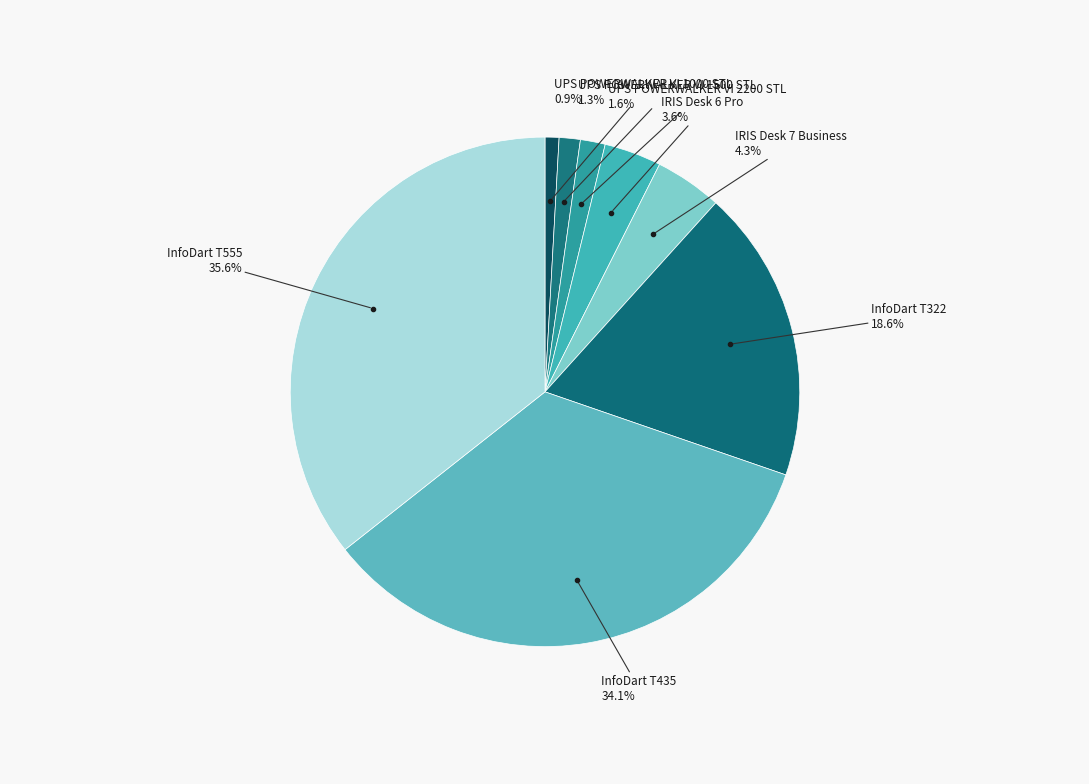

To the nearest percent, what is the difference between the largest and smallest slice percentages?

35%